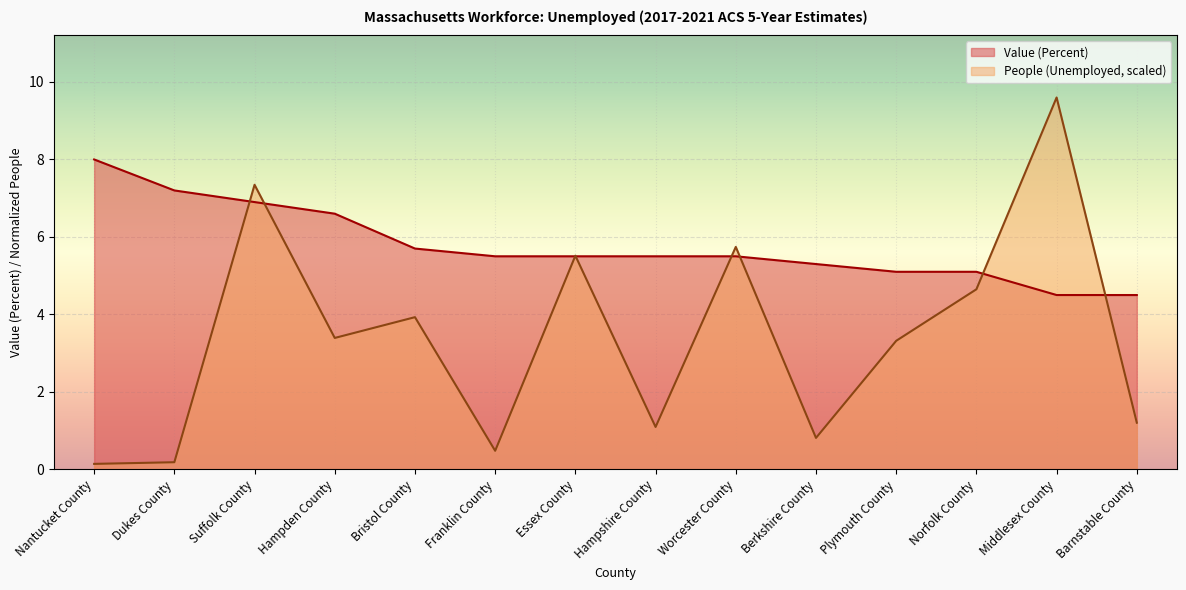

True or false: Value (Percent) and People (Unemployed) cross at least once.

True